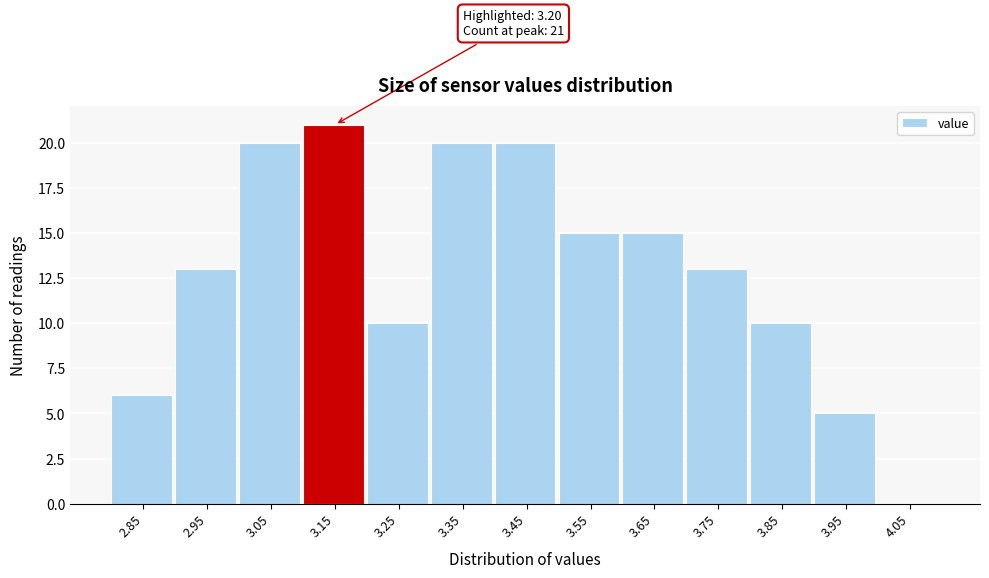

Reading left to right, list all the values displayed in this chart.

2.85=6	2.95=13	3.05=20	3.15=21	3.25=10	3.35=20	3.45=20	3.55=15	3.65=15	3.75=13	3.85=10	3.95=5	4.05=0